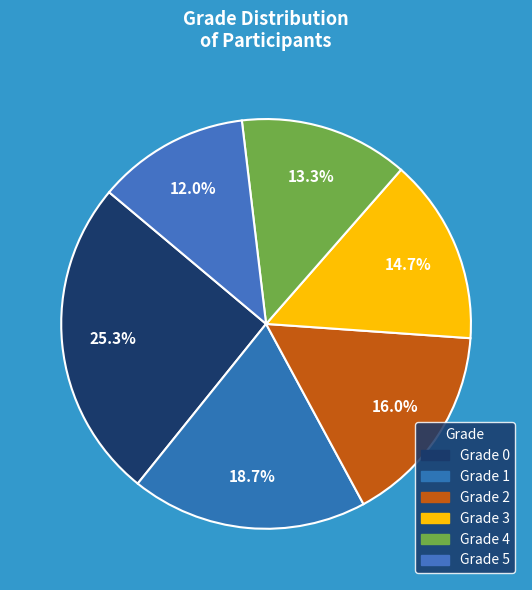

True or false: Grade 5 accounts for 19% of the total.

False